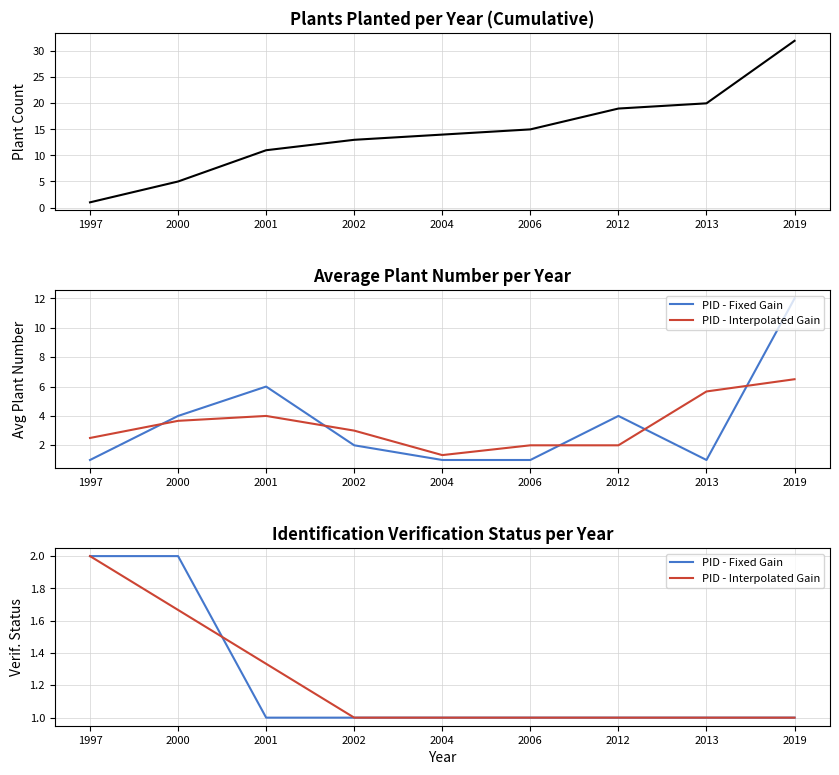

Is the value of PID - Interpolated Gain at 2004 greater than the value of PID - Fixed Gain at 2006?

No